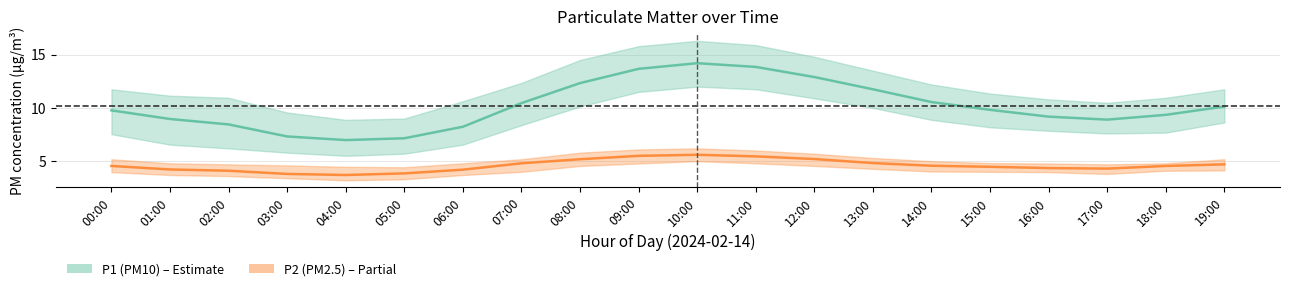

At 05:00, list the series in order from smallest to largest.

P2 (PM2.5), P1 (PM10)